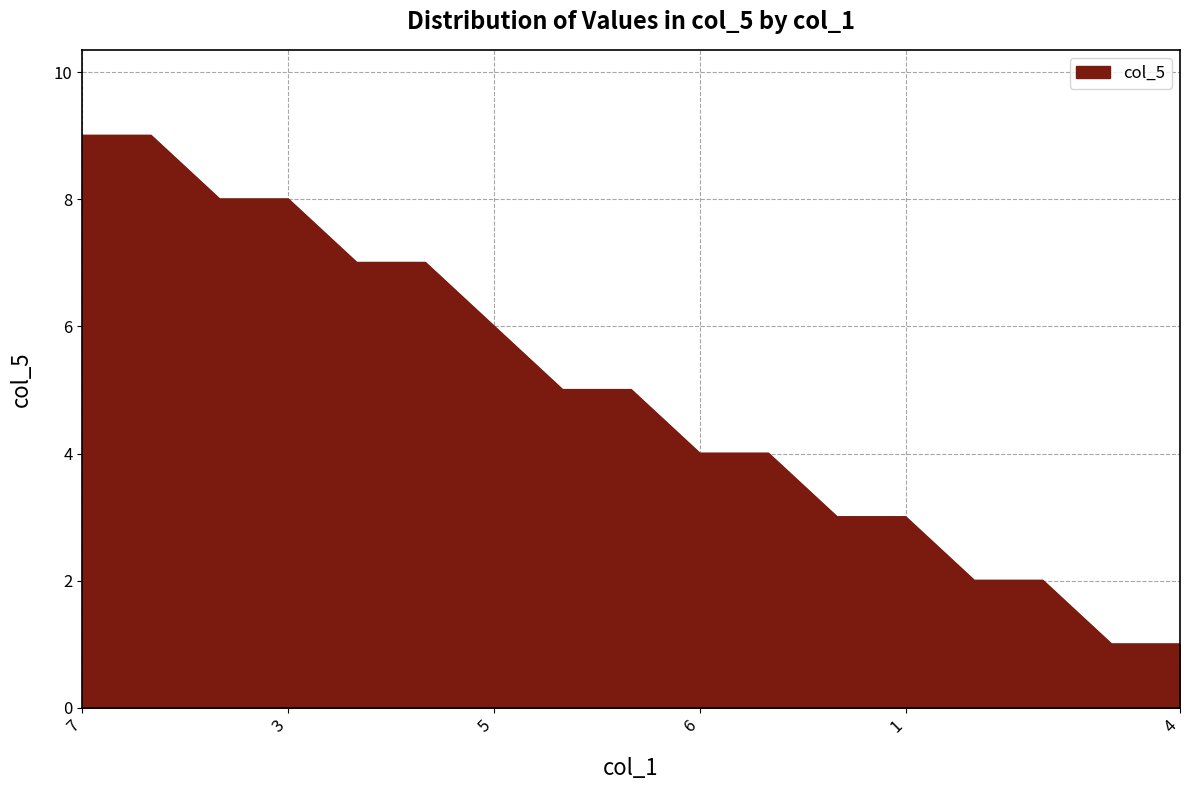

What is the difference between the maximum and minimum values?

8